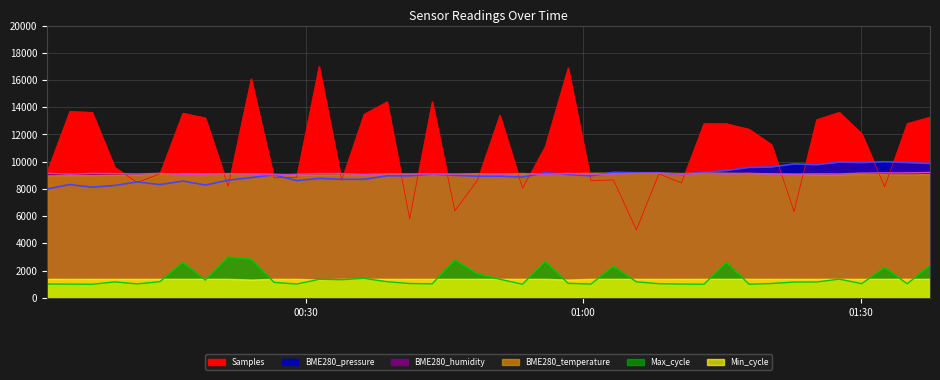

In BME280_pressure, how many points are lower than both neighbors (excluding endpoints)?

10